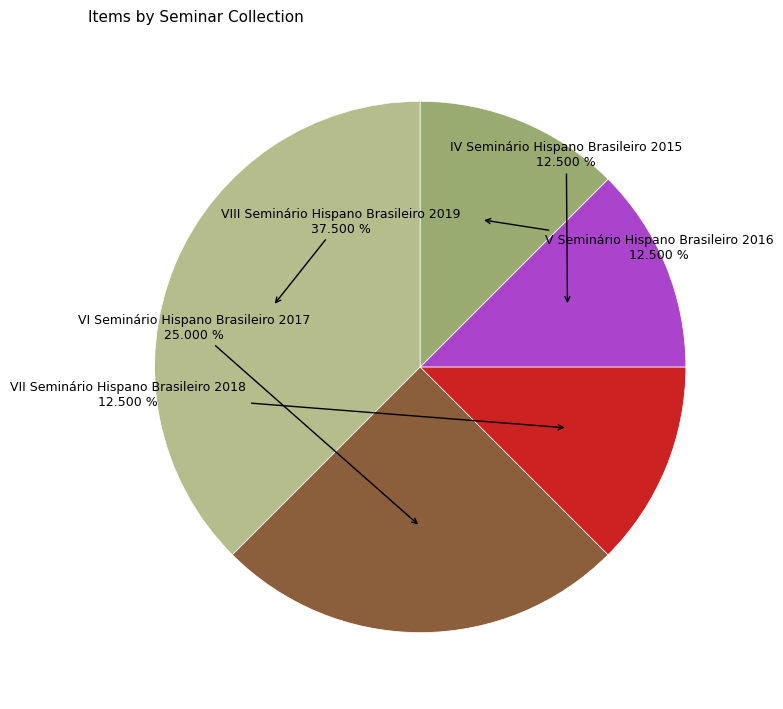

Is there a majority slice in this chart?

No